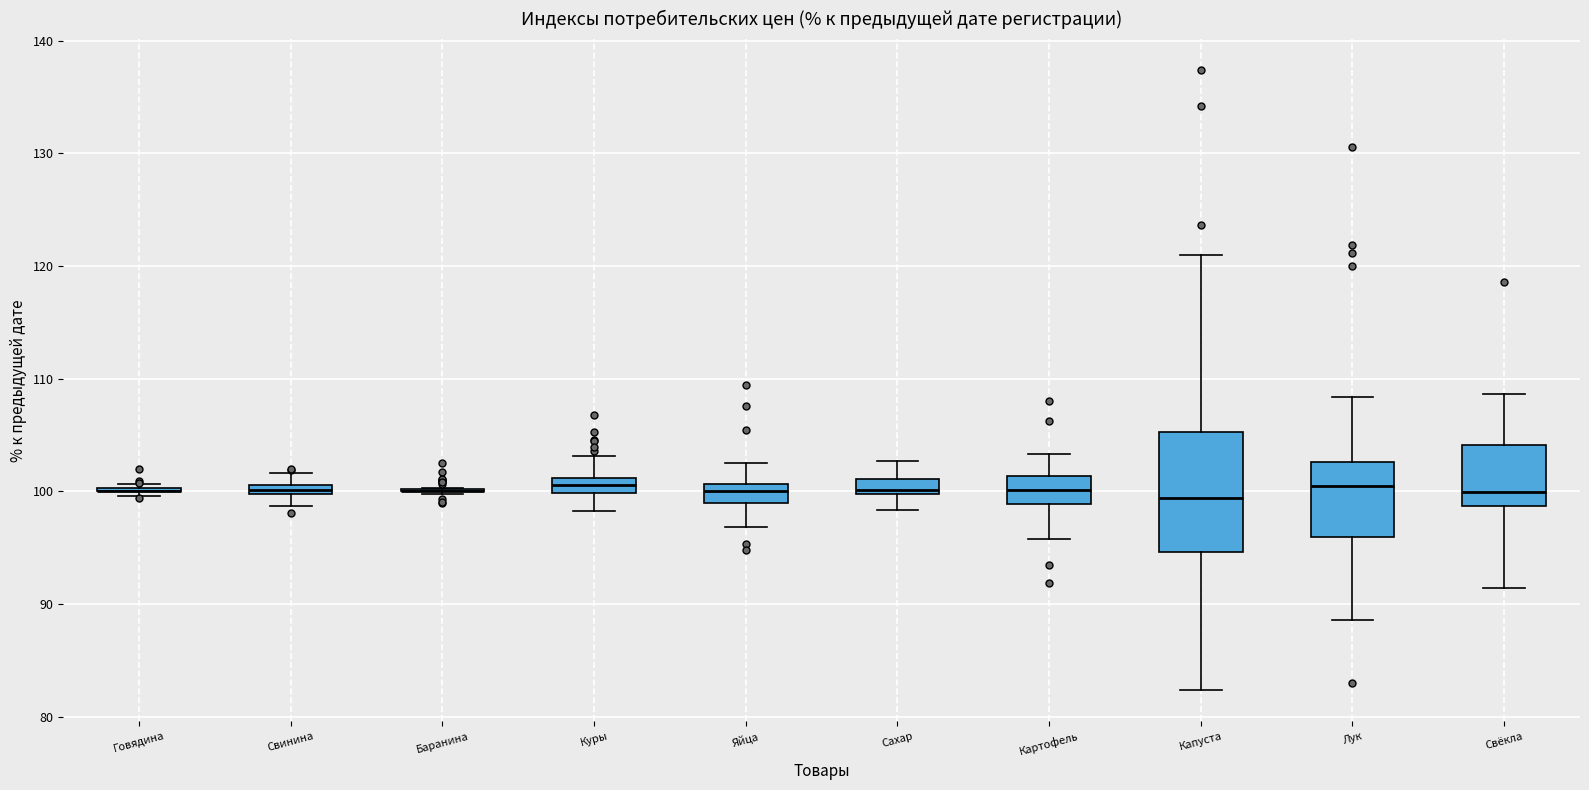

Comparing the boxes themselves (not the whiskers), which one is the tallest?

Капуста